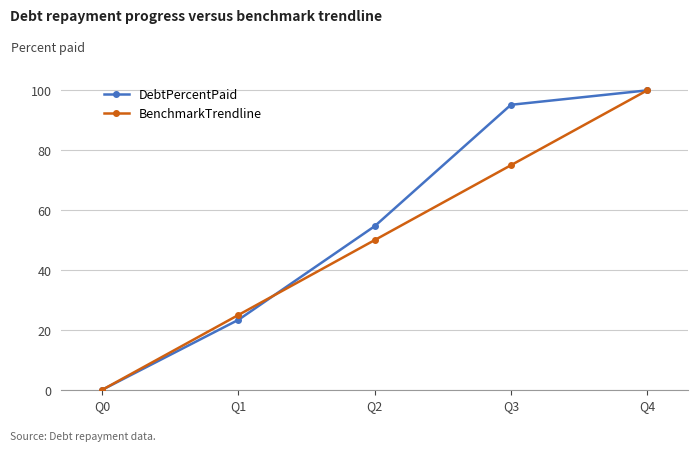

Where is BenchmarkTrendline nearest to the value 50?

Q2